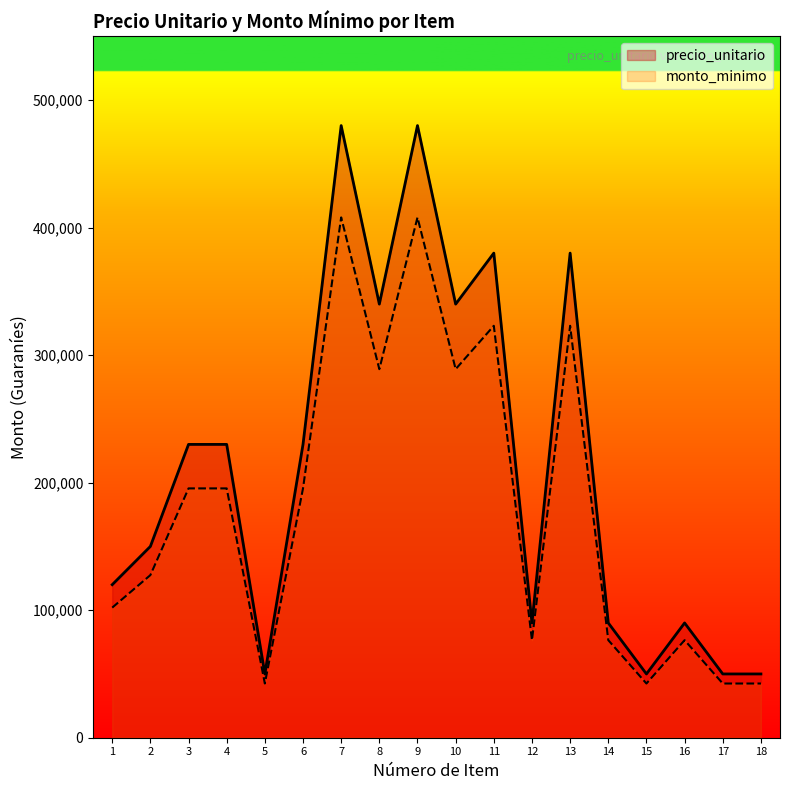

True or false: monto_minimo and precio_unitario intersect in this chart.

False